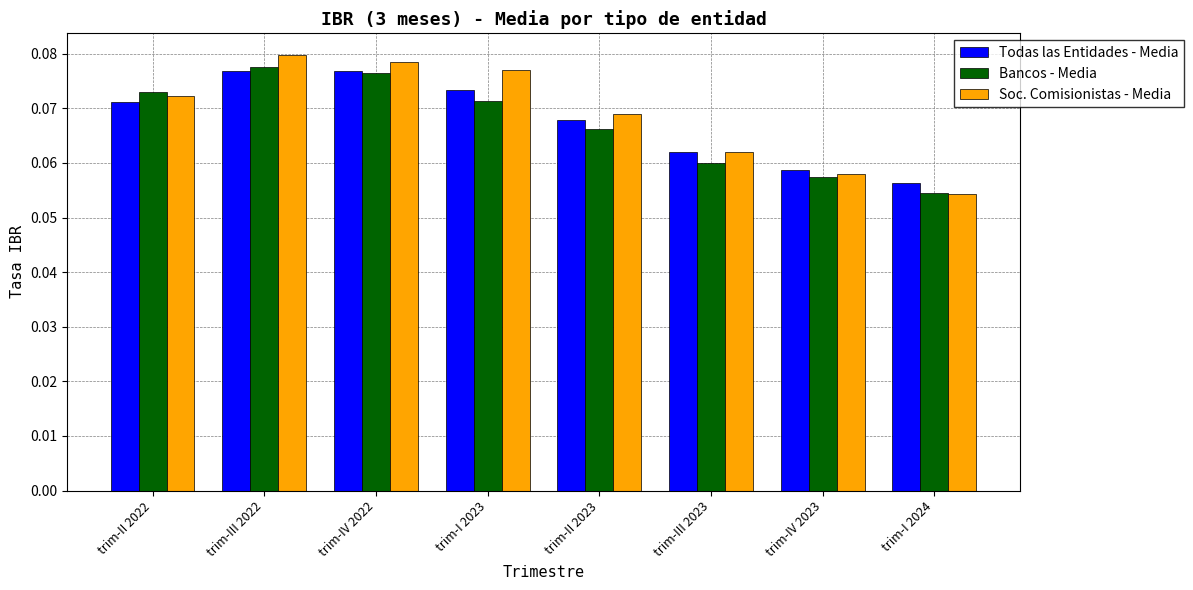

What is the label of the 3rd bar from the left?

trim-IV 2022